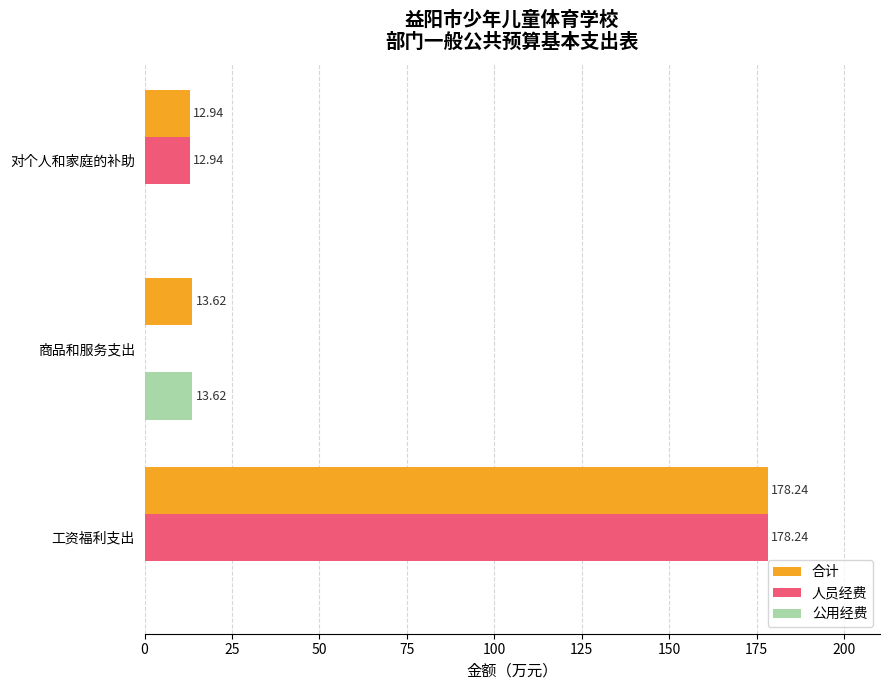

How many data points does each series have?

3